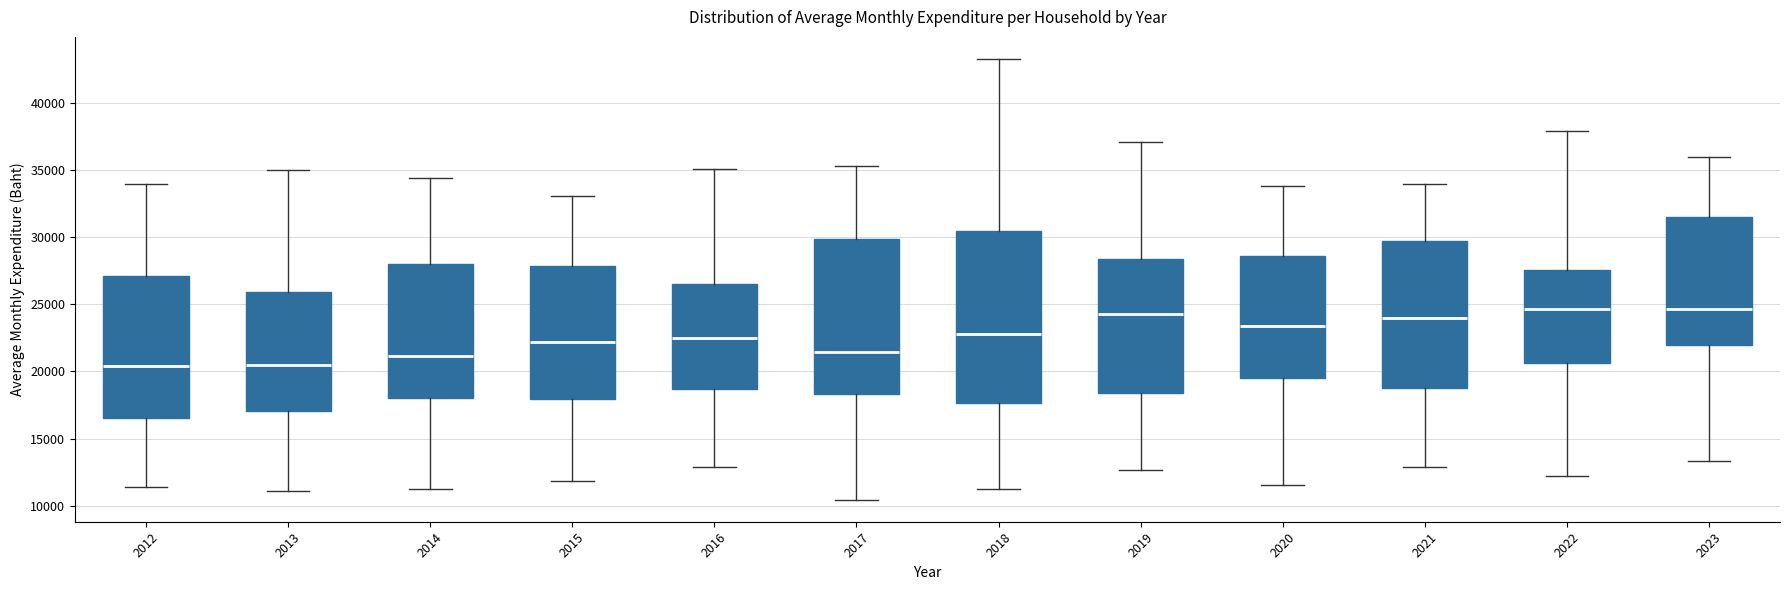

Reading left to right, read every box against the y-axis: the position of its median line, the range the box covers, and the ends of its whiskers. The values are not printed on the chart, so give them approximately, as read against the axis.

2012: median 20500, box 16500 to 27000, whiskers 11500 to 34000
2013: median 20500, box 17000 to 26000, whiskers 11000 to 35000
2014: median 21000, box 18000 to 28000, whiskers 11000 to 34500
2015: median 22000, box 18000 to 28000, whiskers 12000 to 33000
2016: median 22500, box 18500 to 26500, whiskers 13000 to 35000
2017: median 21500, box 18500 to 30000, whiskers 10500 to 35500
2018: median 23000, box 17500 to 30500, whiskers 11000 to 43500
2019: median 24500, box 18500 to 28500, whiskers 12500 to 37000
2020: median 23500, box 19500 to 28500, whiskers 11500 to 34000
2021: median 24000, box 19000 to 29500, whiskers 13000 to 34000
2022: median 24500, box 20500 to 27500, whiskers 12000 to 38000
2023: median 24500, box 22000 to 31500, whiskers 13500 to 36000